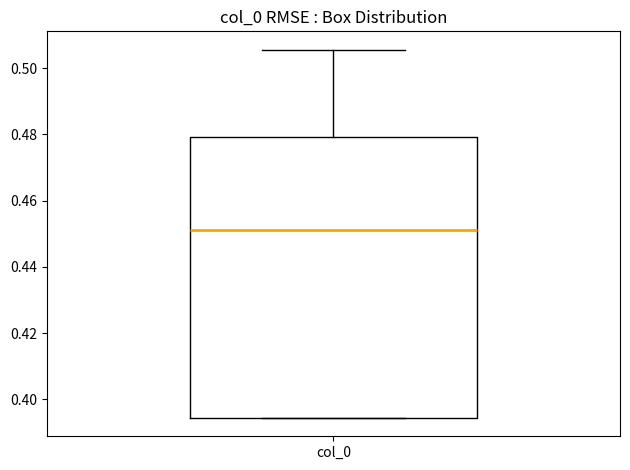

Transcribe this box plot: give where the median line is, the range the box spans, and where the two whiskers end, as read against the y-axis. The values are not printed on the chart, so give them approximately, as read against the axis.

median 0.452, box 0.394 to 0.480, whiskers 0.394 to 0.506